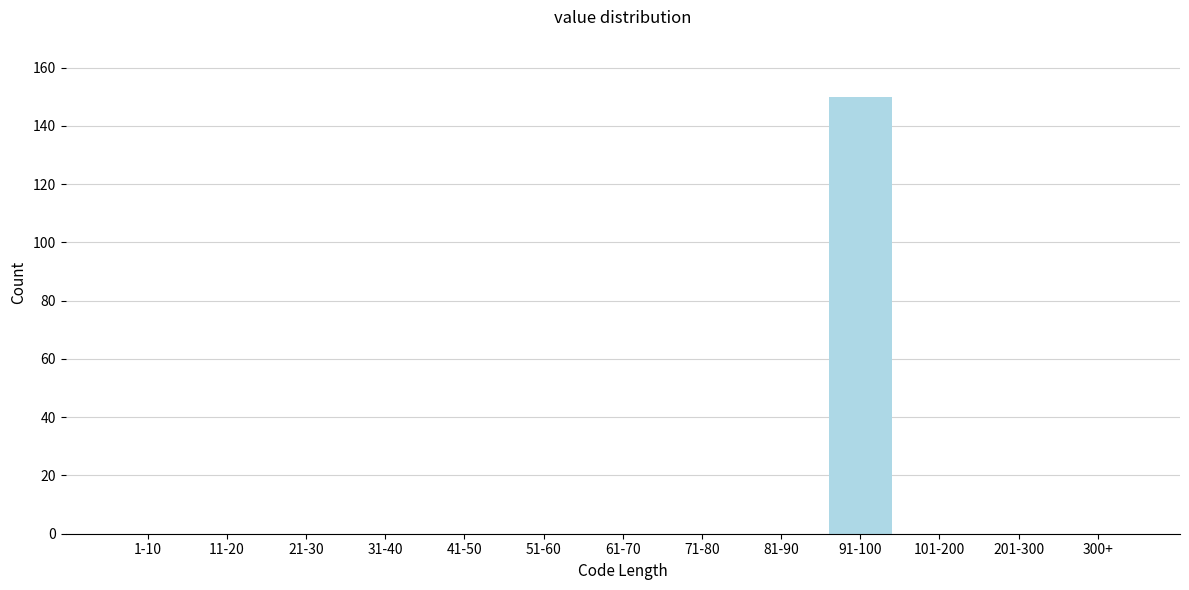

Reading left to right, list all the values displayed in this chart.

1-10=0	11-20=0	21-30=0	31-40=0	41-50=0	51-60=0	61-70=0	71-80=0	81-90=0	91-100=150	101-200=0	201-300=0	300+=0